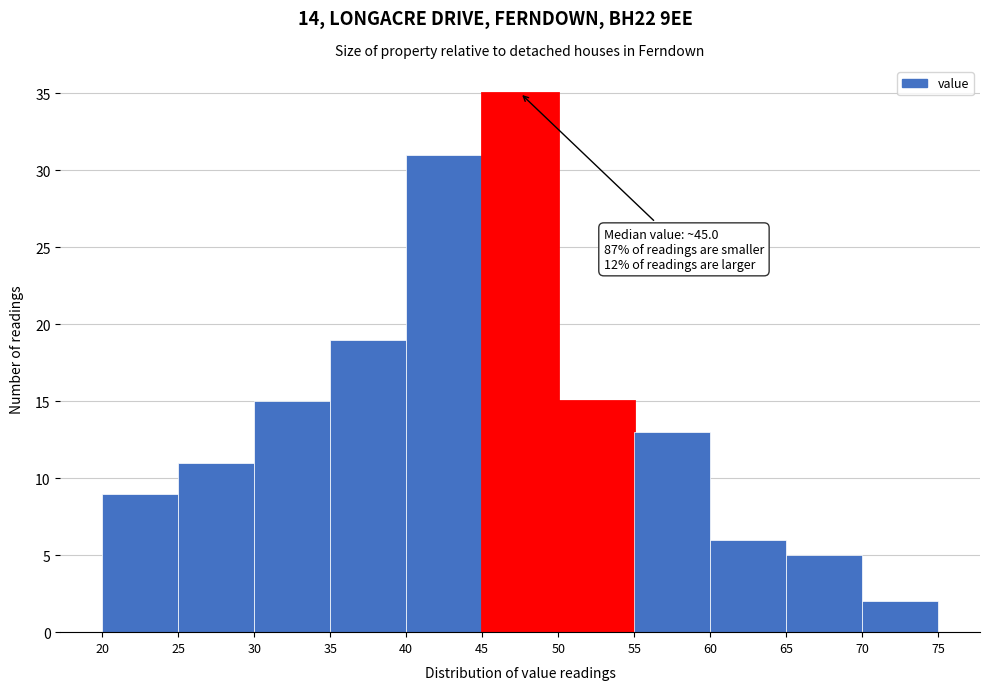

Which range on the x-axis has the tallest bar?

45 to 50